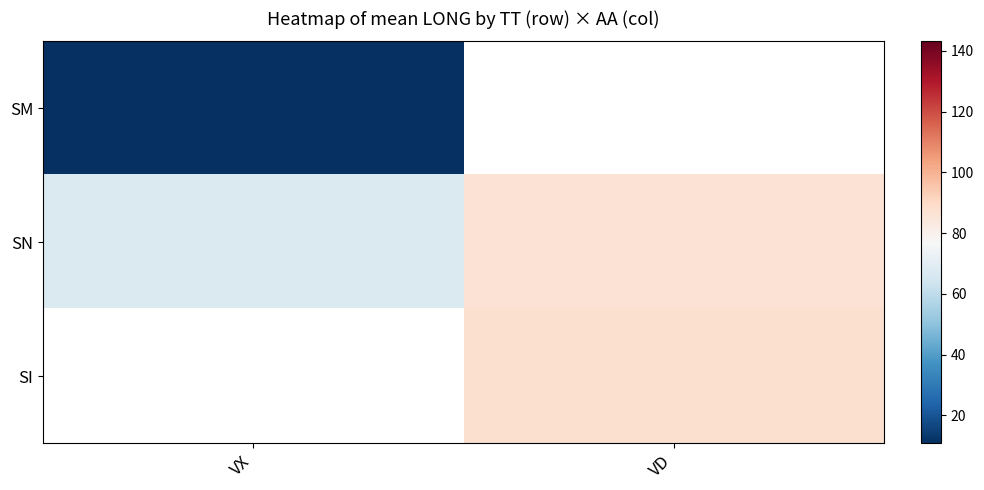

What is the smallest value displayed?

10.8